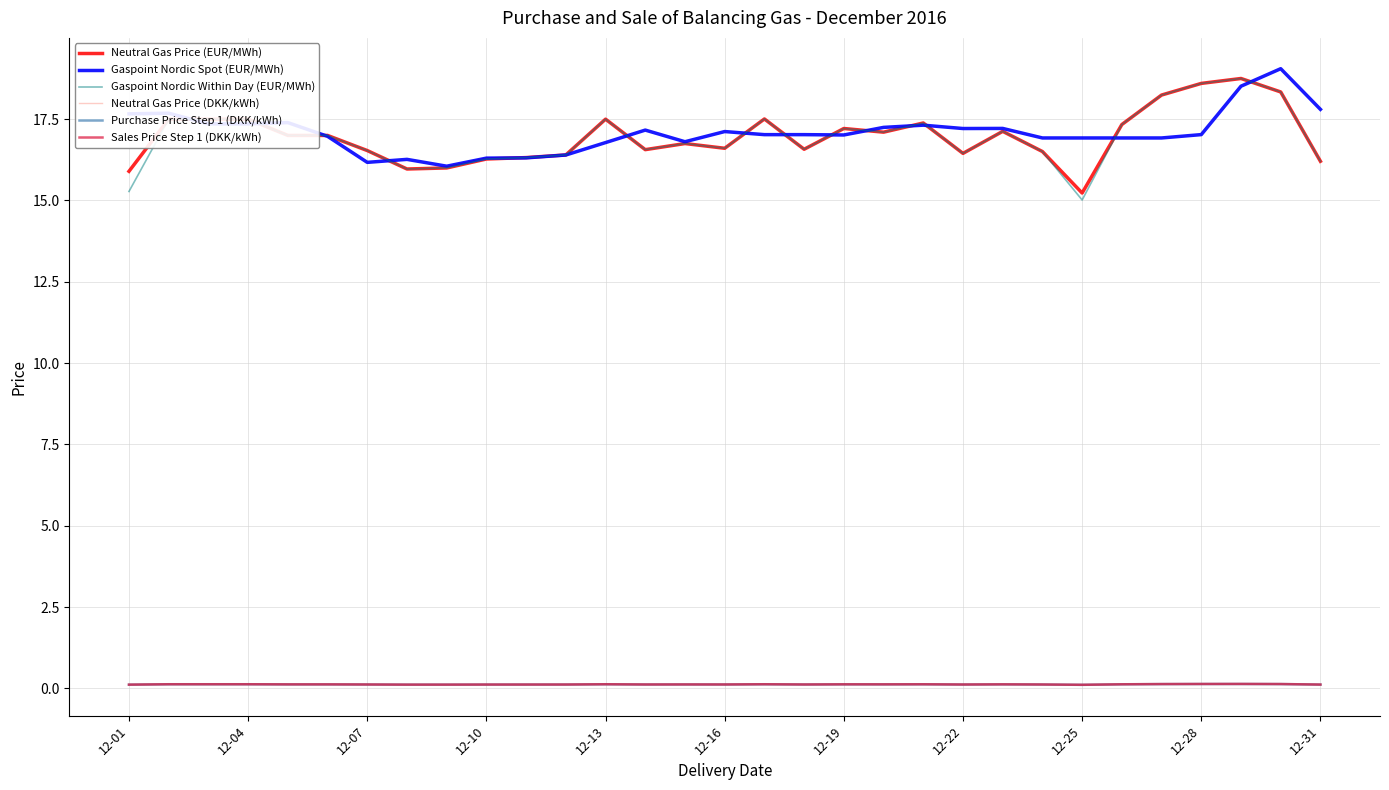

Which series has the widest spread of values?

Gaspoint Nordic Within Day (EUR/MWh)